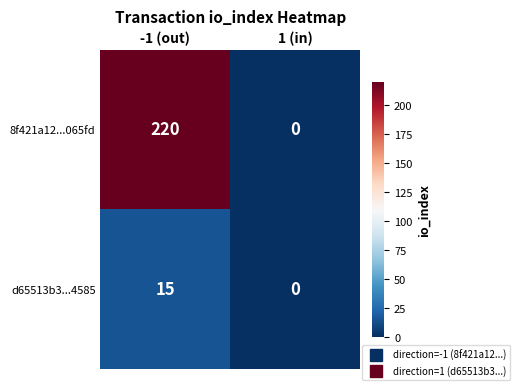

Reading left to right, what are all the values shown in this chart?

8f421a12...065fd: 220	0
d65513b3...4585: 15	0